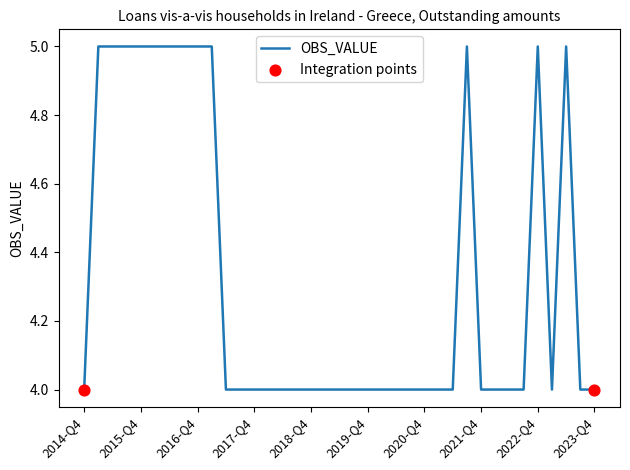

What is the minimum value shown in the chart?

4